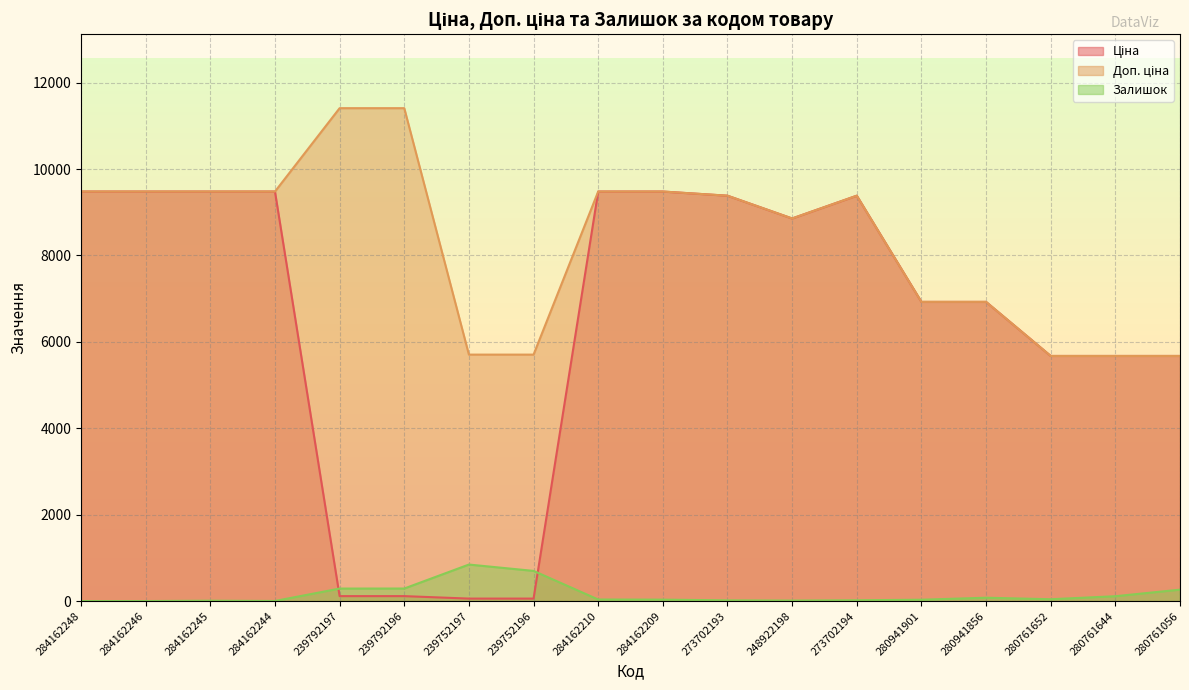

True or false: Доп. ціна has more than 2 points higher than both neighbors.

False